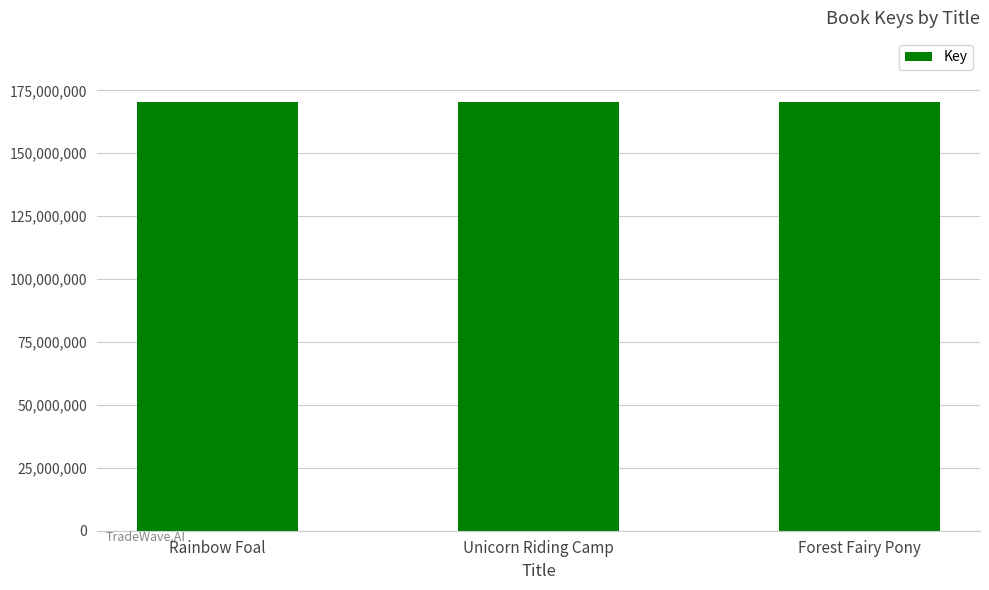

What is the smallest value displayed?

170276194